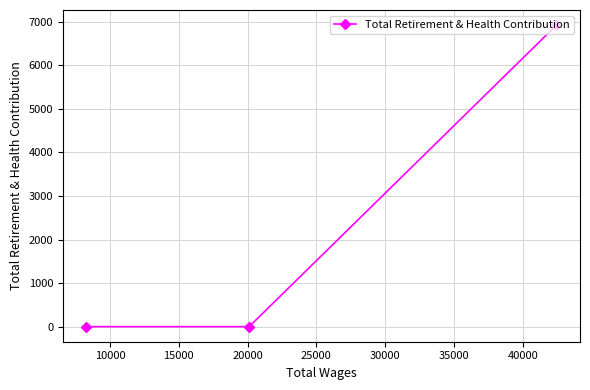

What is the average value?

2308